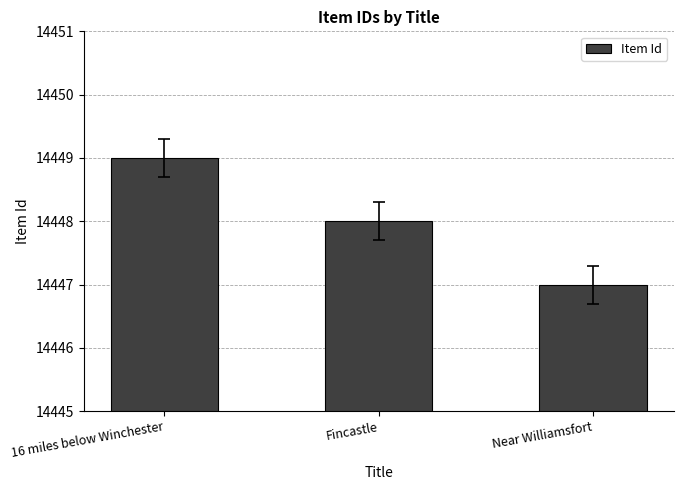

List the labels in order of value, largest first.

16 miles below Winchester, Fincastle, Near Williamsfort